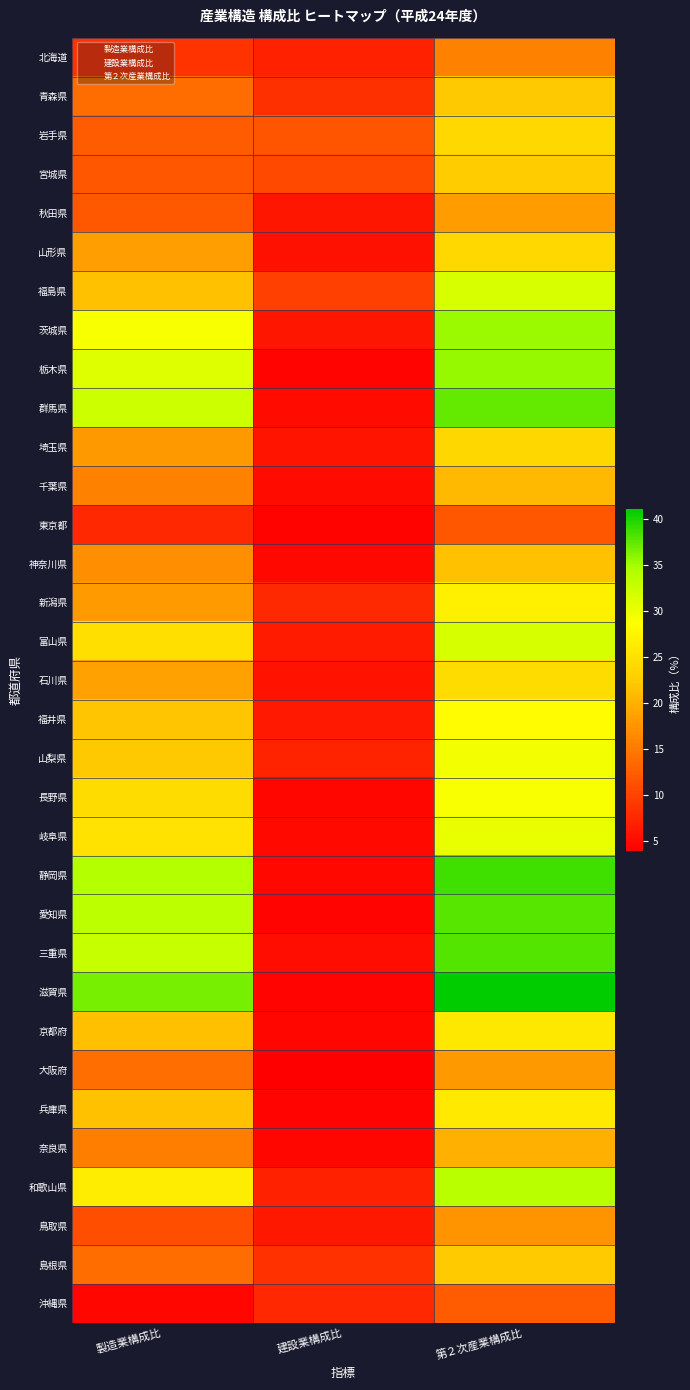

Which label corresponds to the smallest value in the chart?

建設業構成比